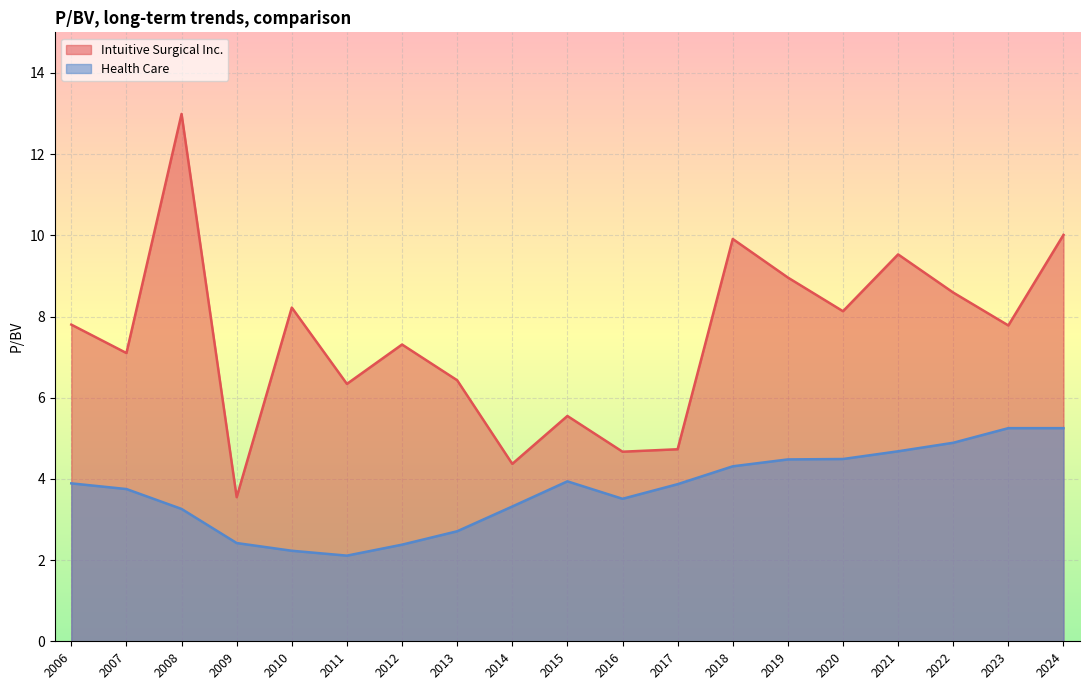

True or false: Intuitive Surgical Inc. and Health Care intersect in this chart.

False